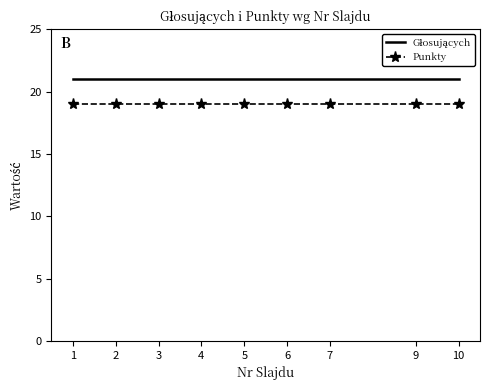

What is the greatest value displayed?

21